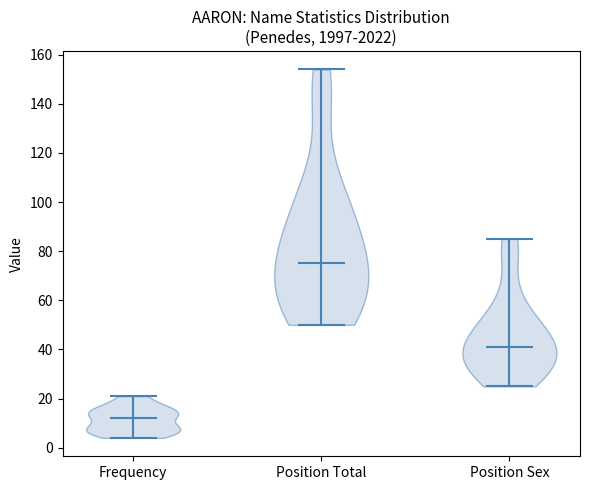

Where does the median line of the violin for Frequency sit on the y-axis? The values are not printed on the chart, so give them approximately, as read against the axis.

12